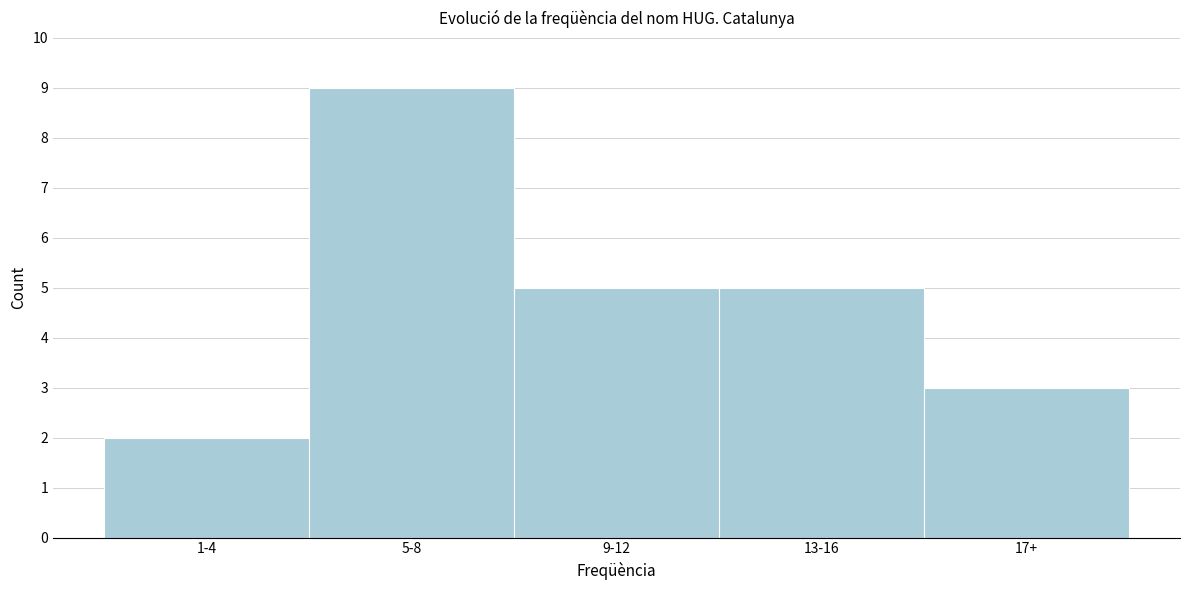

Reading right to left, what are all the values shown in this chart?

3	5	5	9	2